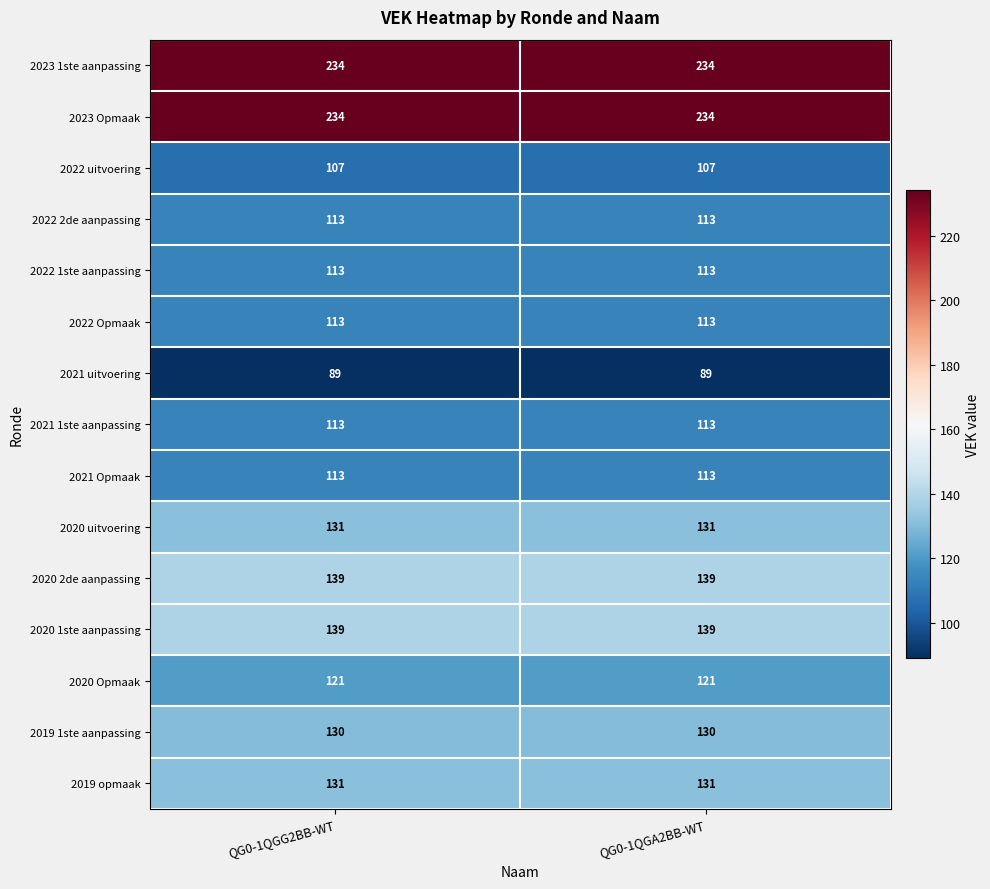

What is the total value across all series at QG0-1QGA2BB-WT?

2020